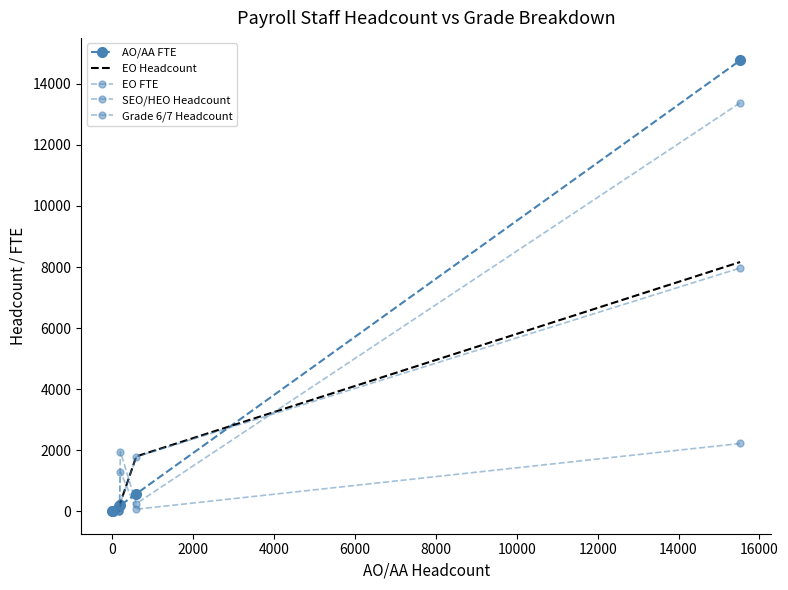

Reading right to left, extract all data points from this chart.

AO/AA FTE: 14770	569	195	167	19	1
EO Headcount: 8164	1795	278	0	2	1
EO FTE: 7967	1781	267	0	2	1
SEO/HEO Headcount: 13381	247	1950	0	2	3
Grade 6/7 Headcount: 2218	64	1299	0	1	2